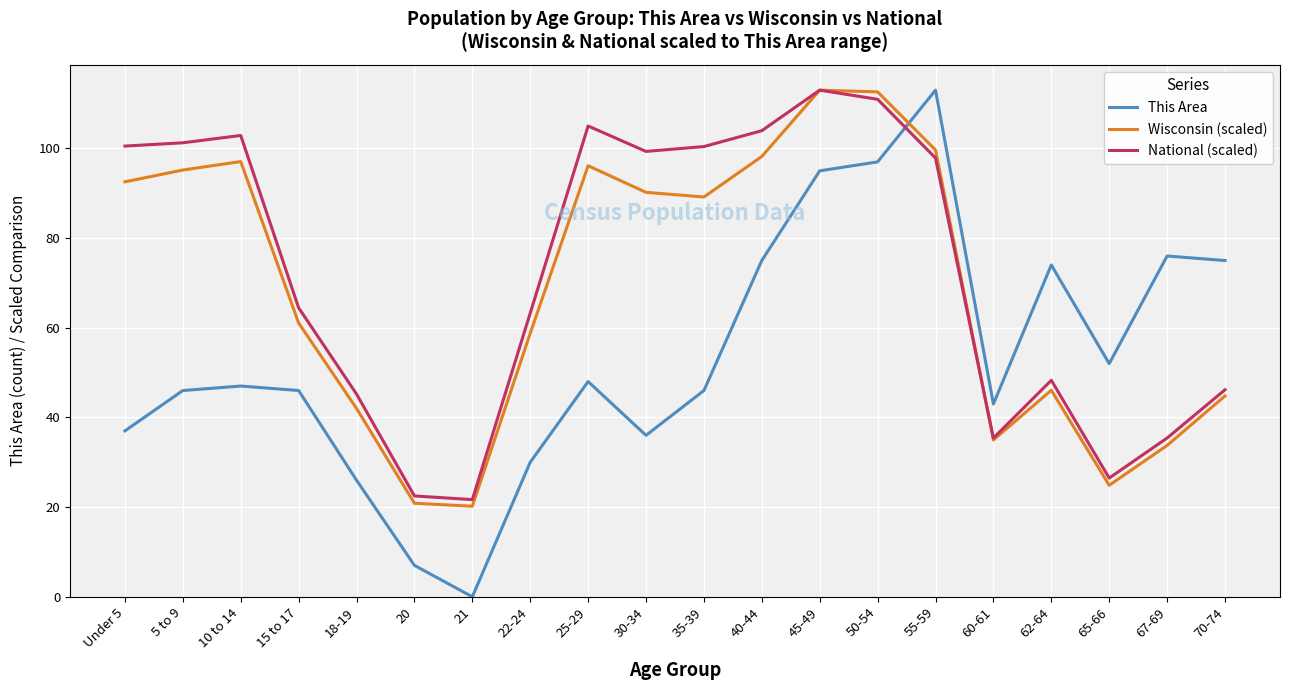

Is the value of This Area at Under 5 greater than the value of Wisconsin (scaled) at 10 to 14?

No